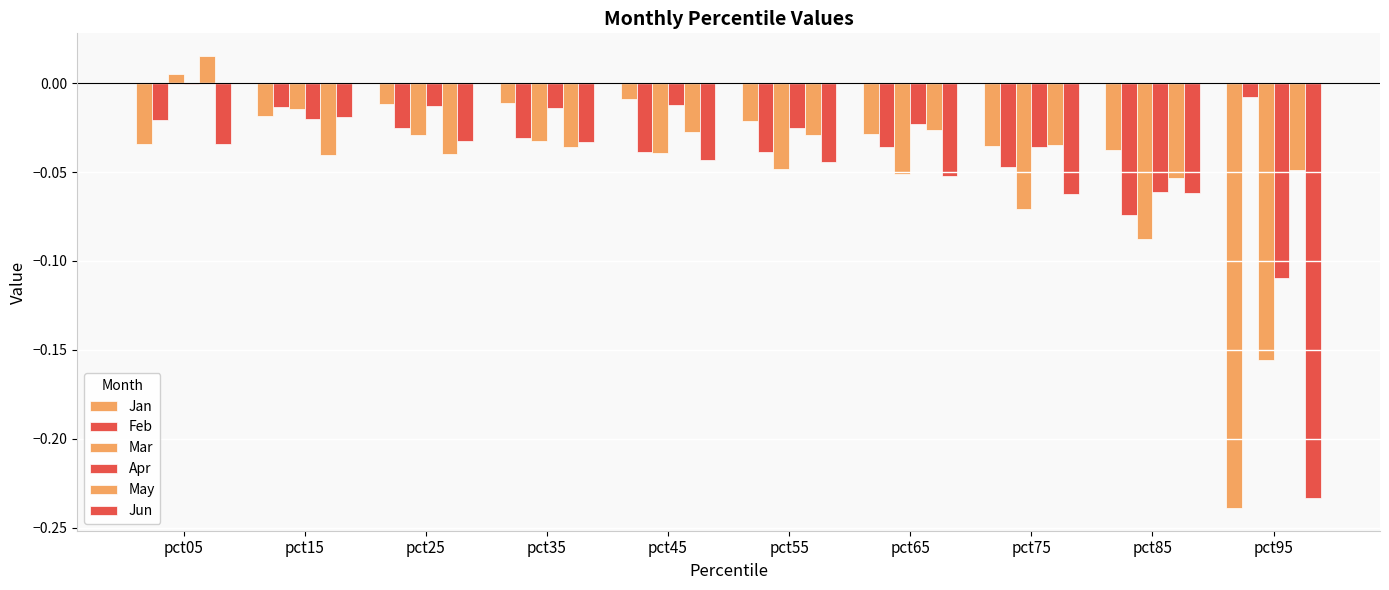

The Apr series shows -0.0 at pct05. True or false?

True